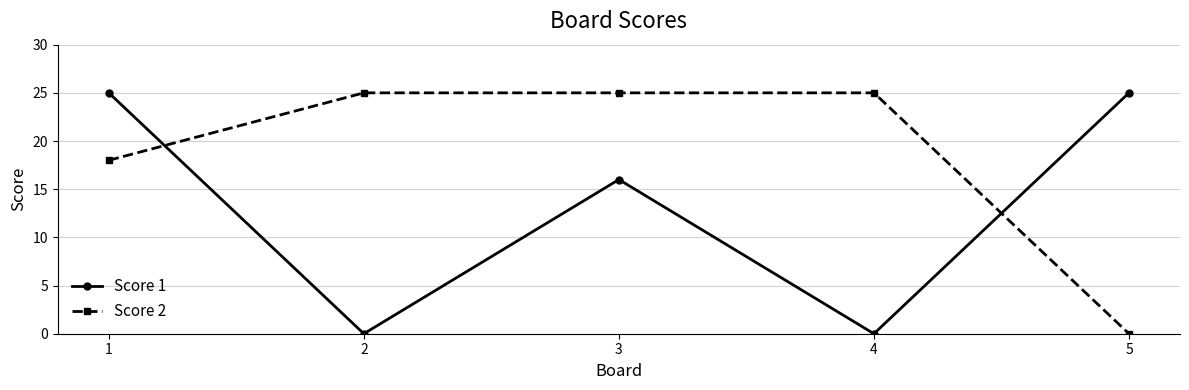

The Score 1 series shows 0 at 4. True or false?

True